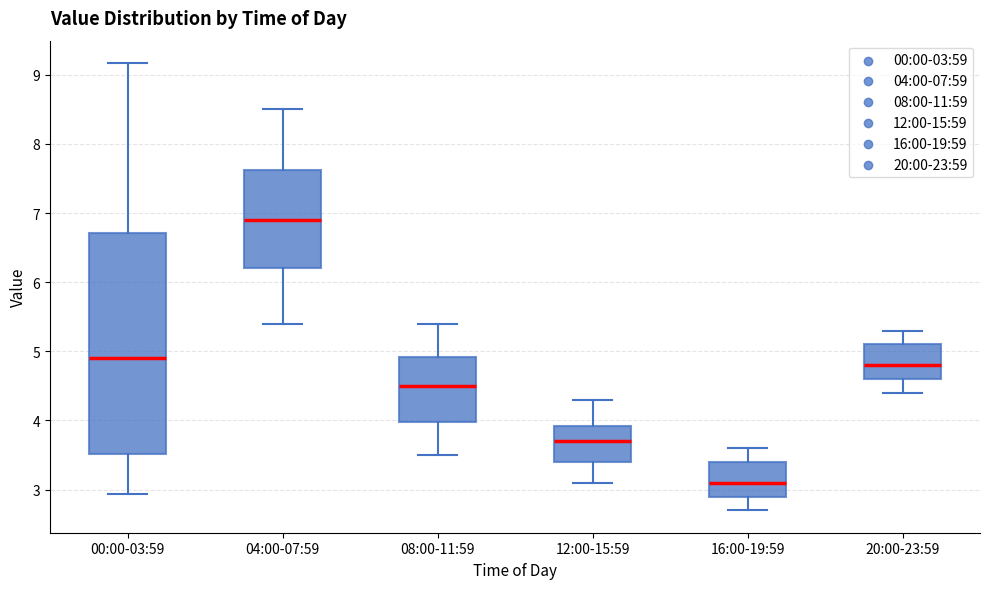

Comparing the boxes themselves (not the whiskers), which one is the tallest?

00:00-03:59